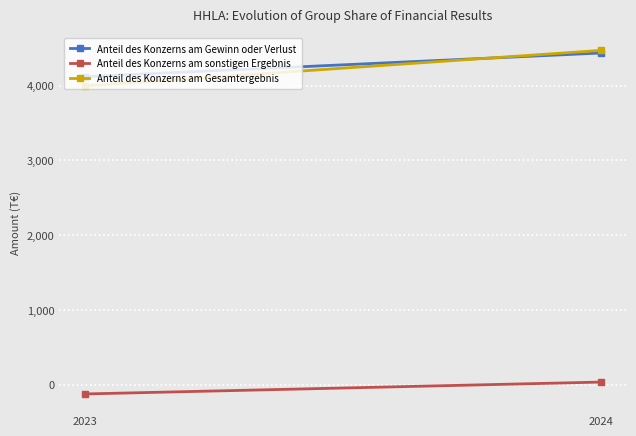

What is the approximate value of Anteil des Konzerns am Gewinn oder Verlust at 2024?

4435